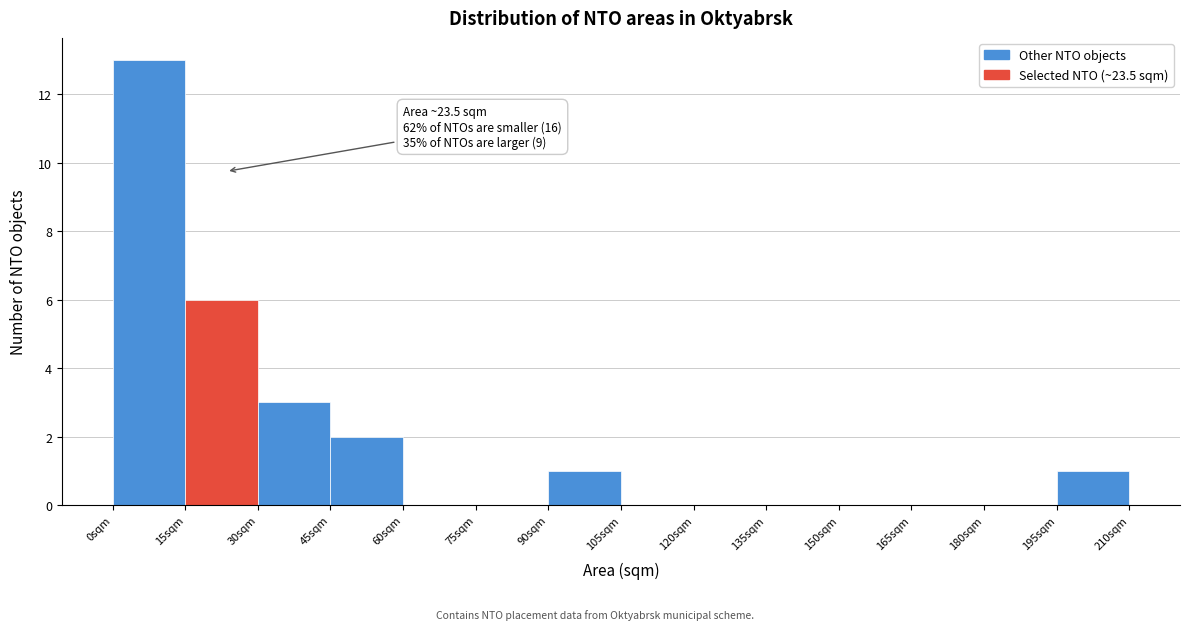

Which range on the x-axis has the tallest bar?

0 to 15